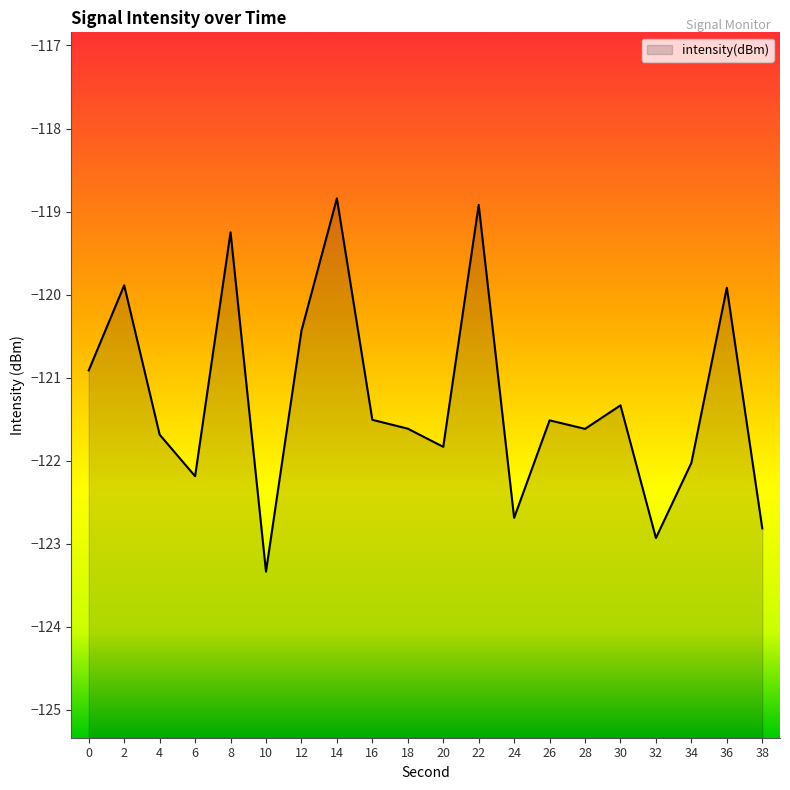

What is the difference between the values at 22 and 26?

2.6